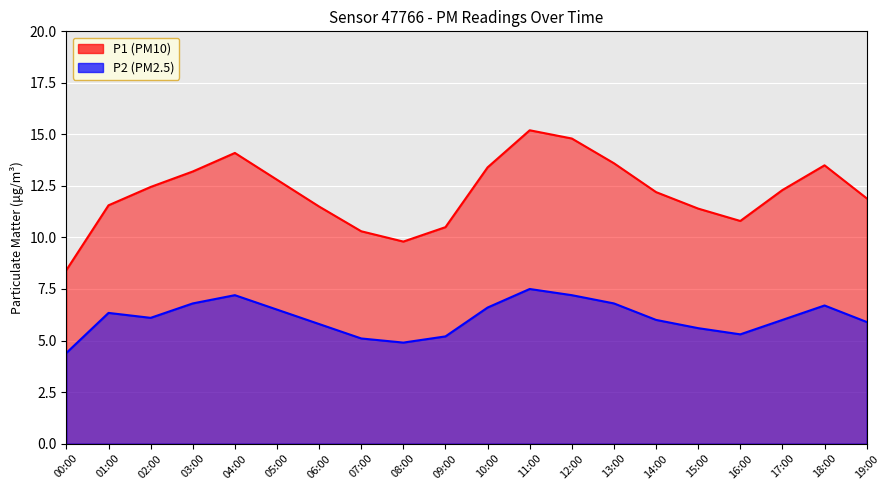

Which has a higher value, 03:00 or 18:00?

18:00